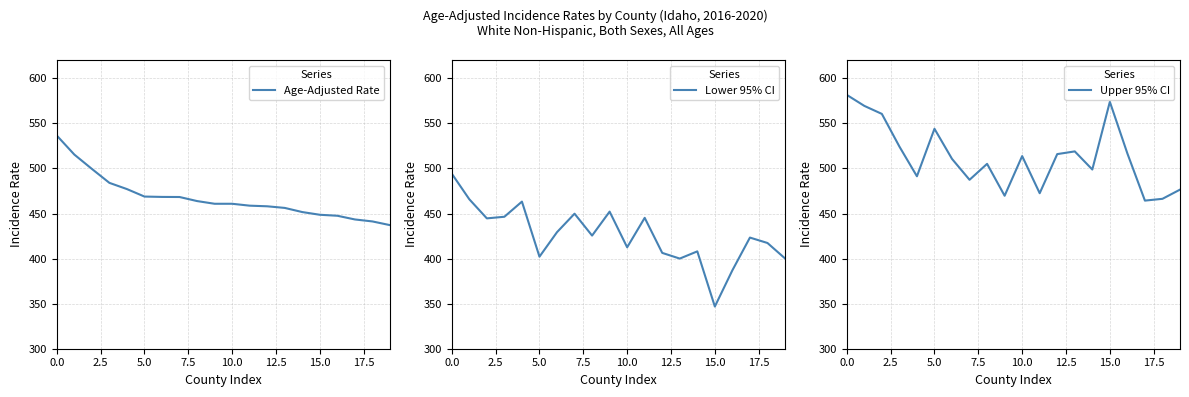

What are all the series names shown in the legend?

Age-Adjusted Rate, Lower 95% CI, Upper 95% CI